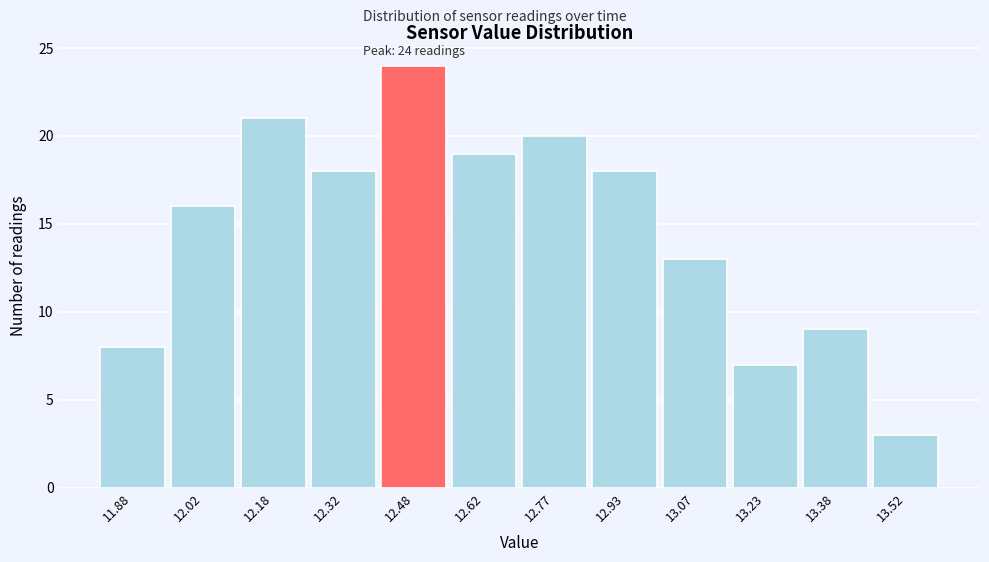

Over which range of the x-axis is the bar tallest?

12.40 to 12.55